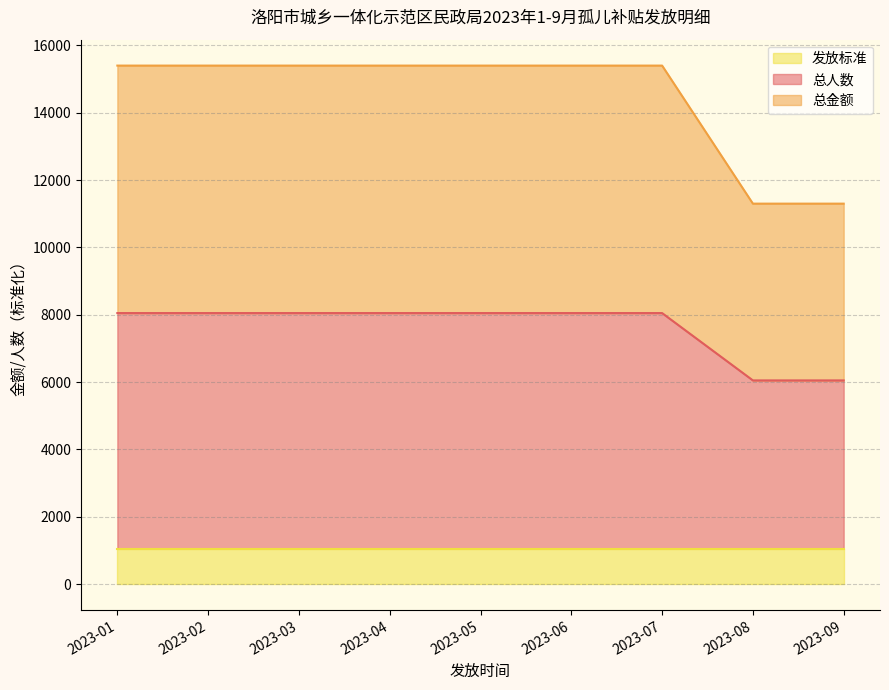

What is the lowest value of the 发放标准 series?

1050